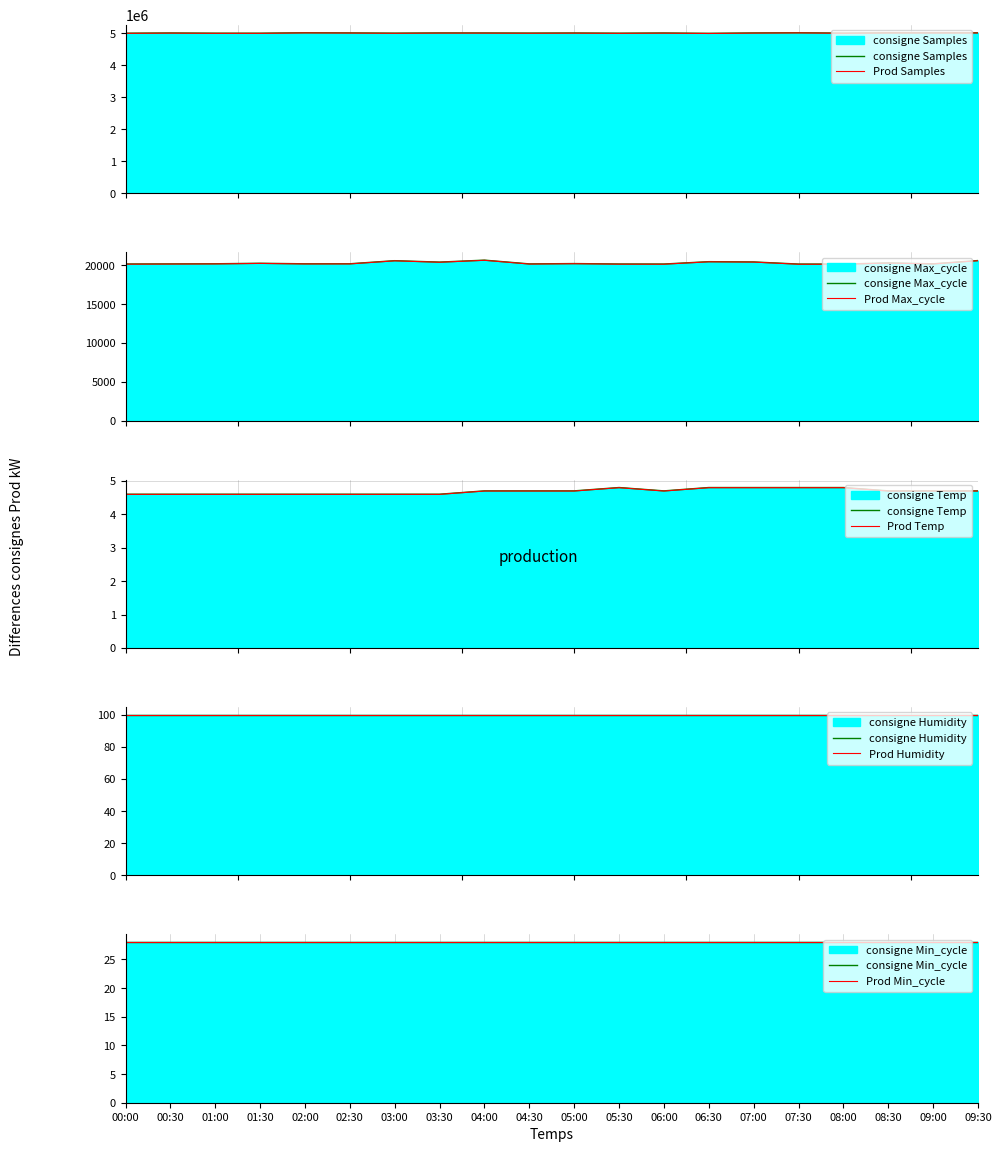

What is the lowest value of the Prod Samples series?

4993688.3